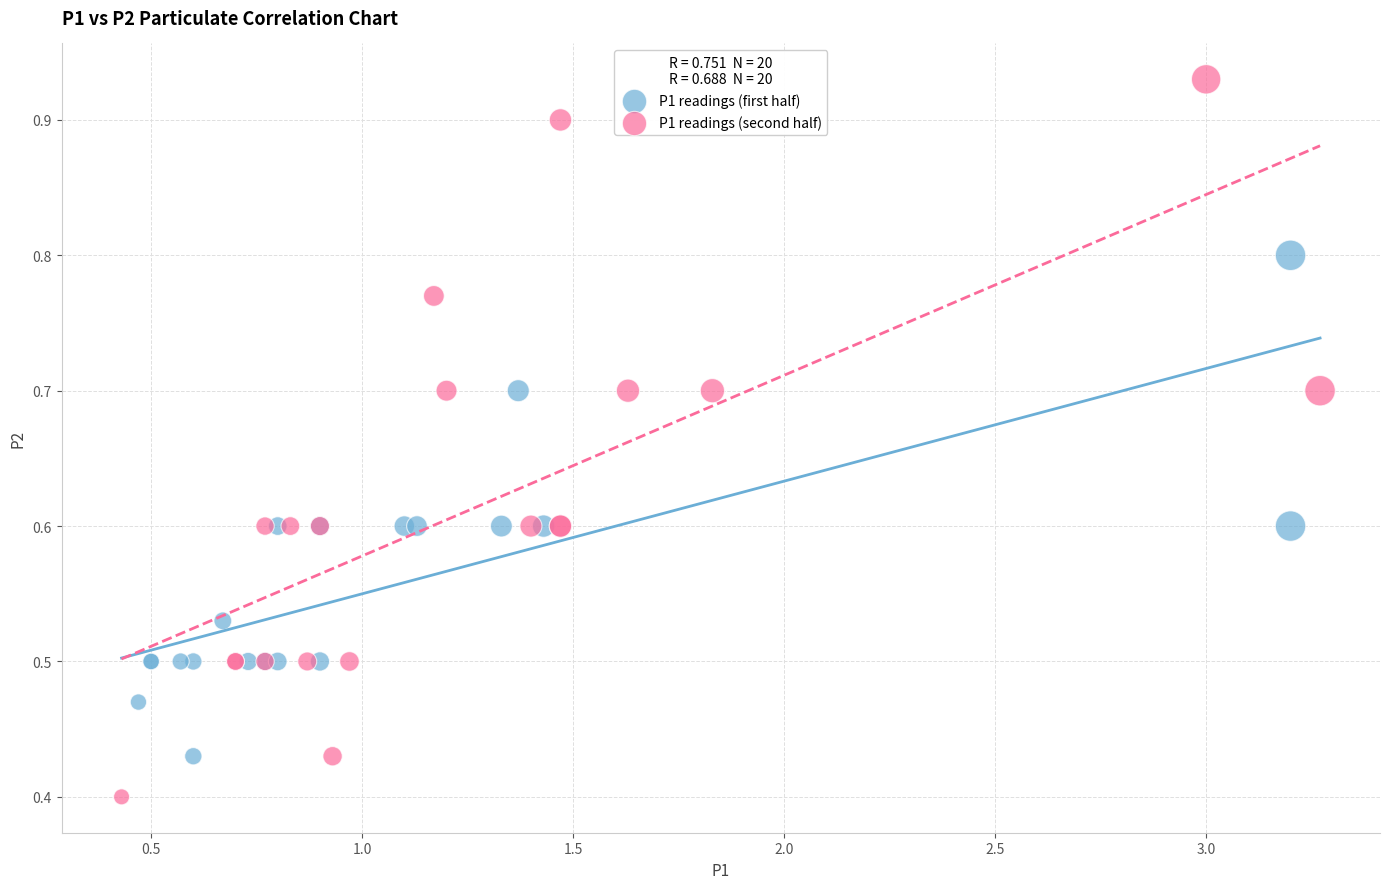

Which series reaches the maximum Y coordinate?

P1 readings (second half)